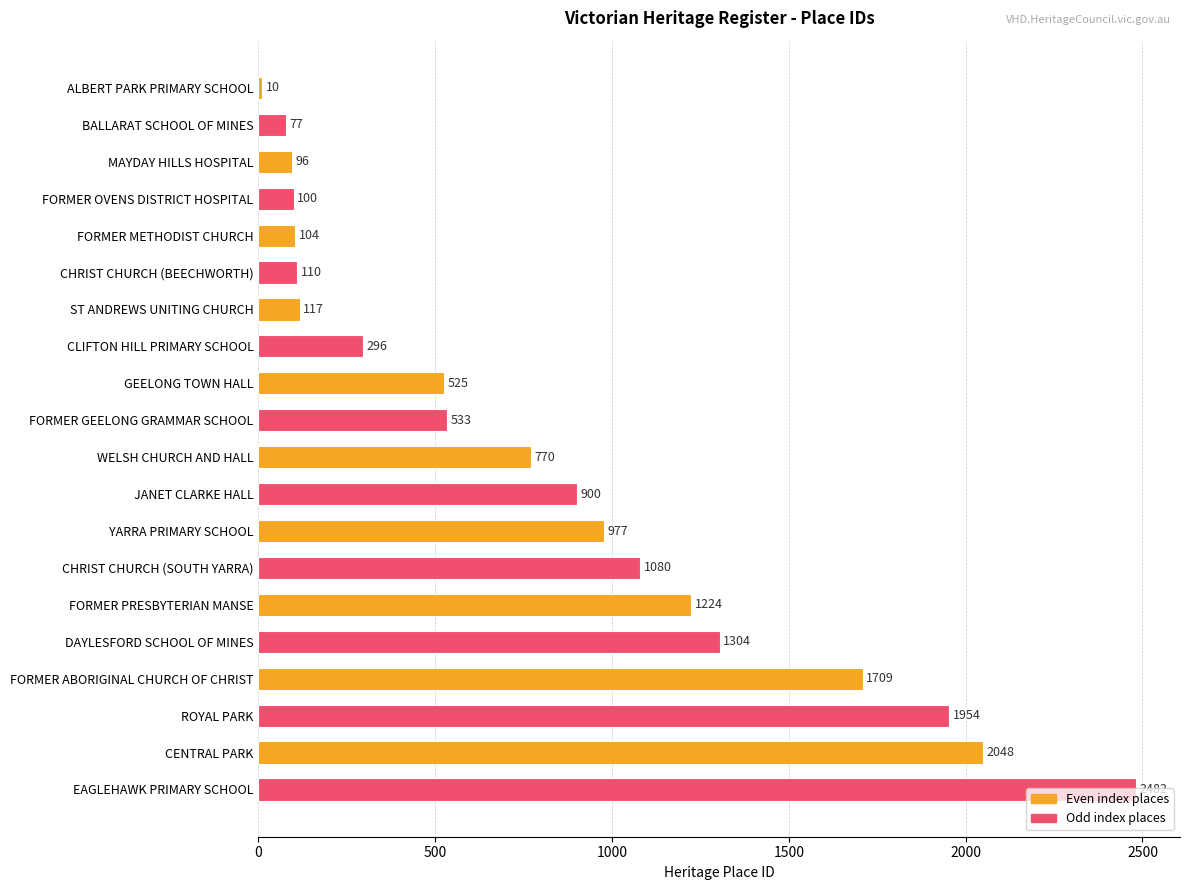

Between FORMER ABORIGINAL CHURCH OF CHRIST and FORMER GEELONG GRAMMAR SCHOOL, which is larger?

FORMER ABORIGINAL CHURCH OF CHRIST